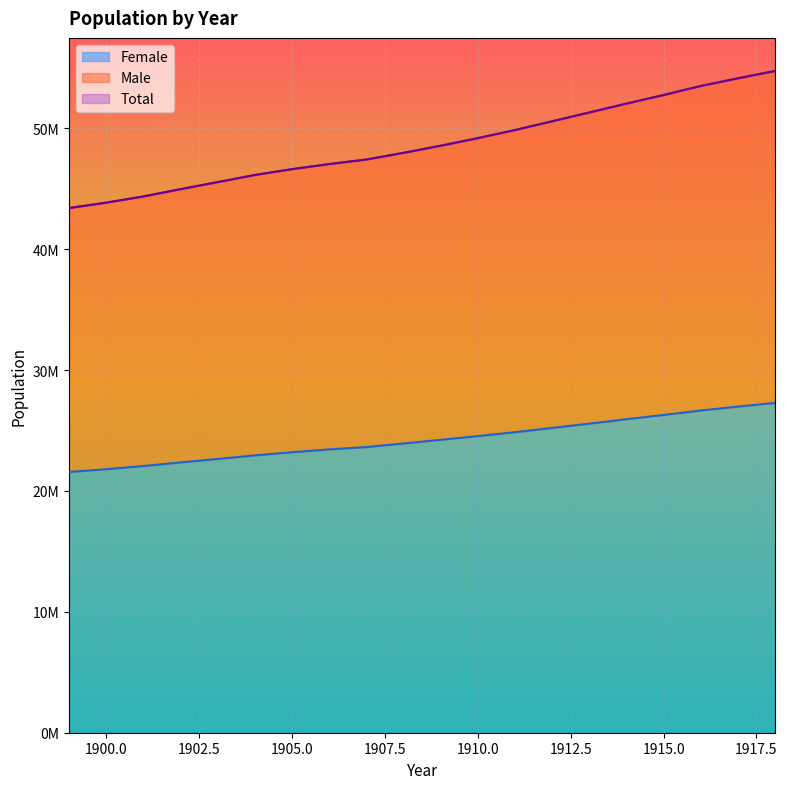

True or false: Total has a value of 58696423 at 1899.

False